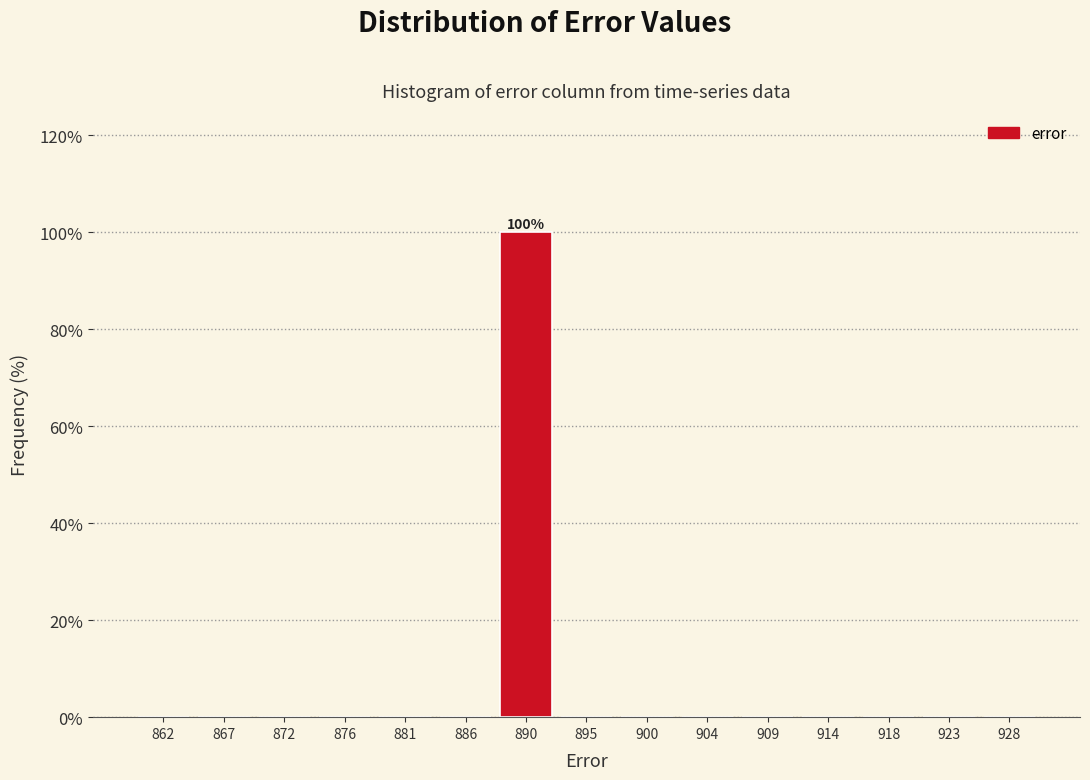

Over which range of the x-axis is the bar tallest?

888.0 to 892.5